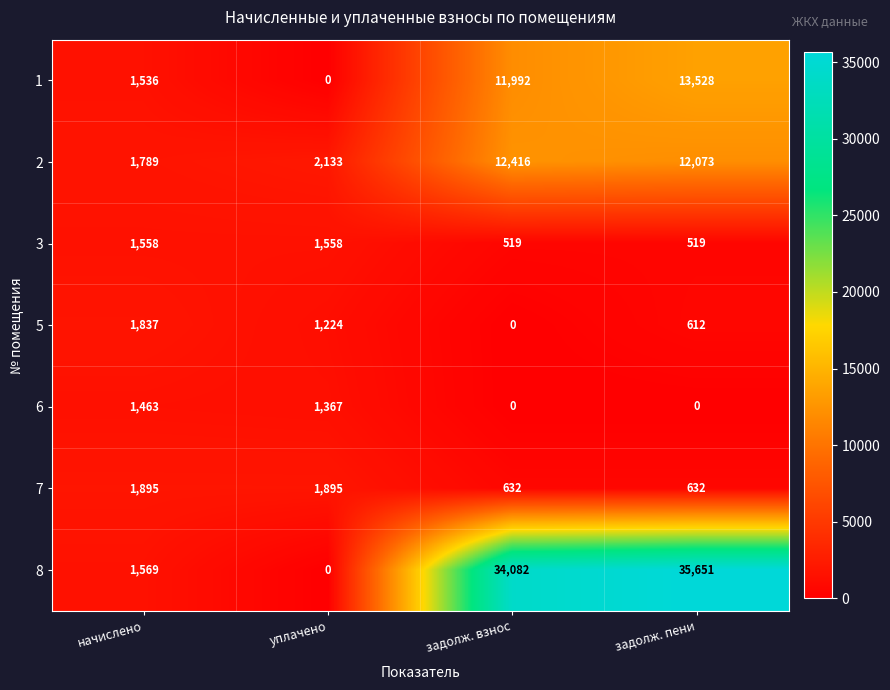

At which label is 2 closest to 7102?

уплачено